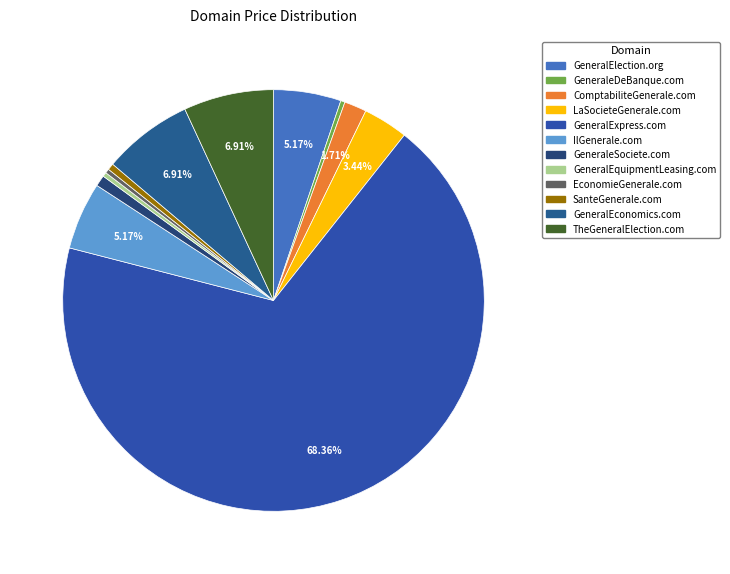

Which slice is the smallest?

GeneraleDeBanque.com